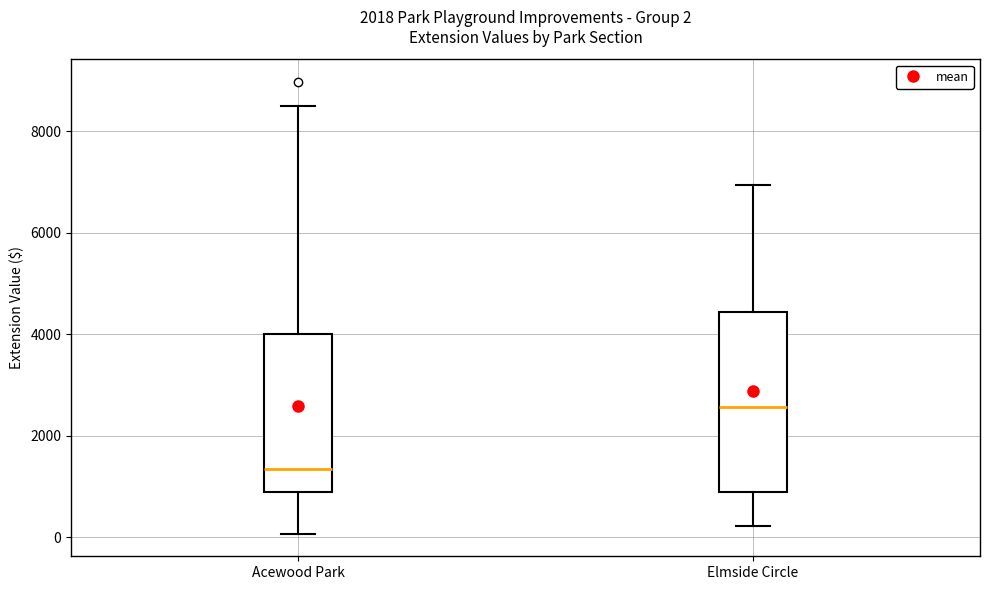

Comparing the boxes themselves (not the whiskers), which one is the tallest?

Elmside Circle